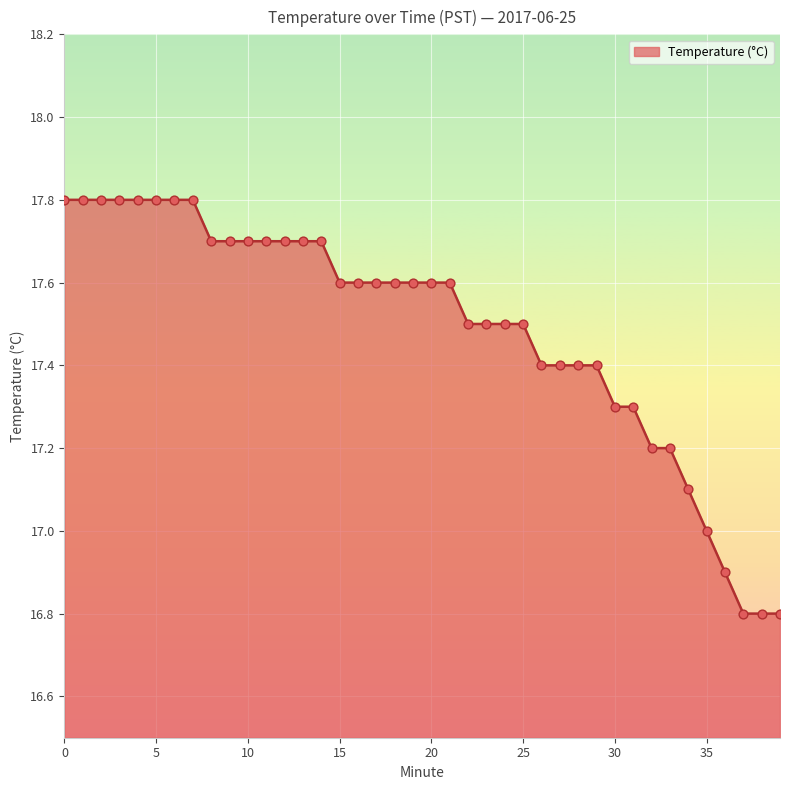

What is the maximum value shown in the chart?

17.8